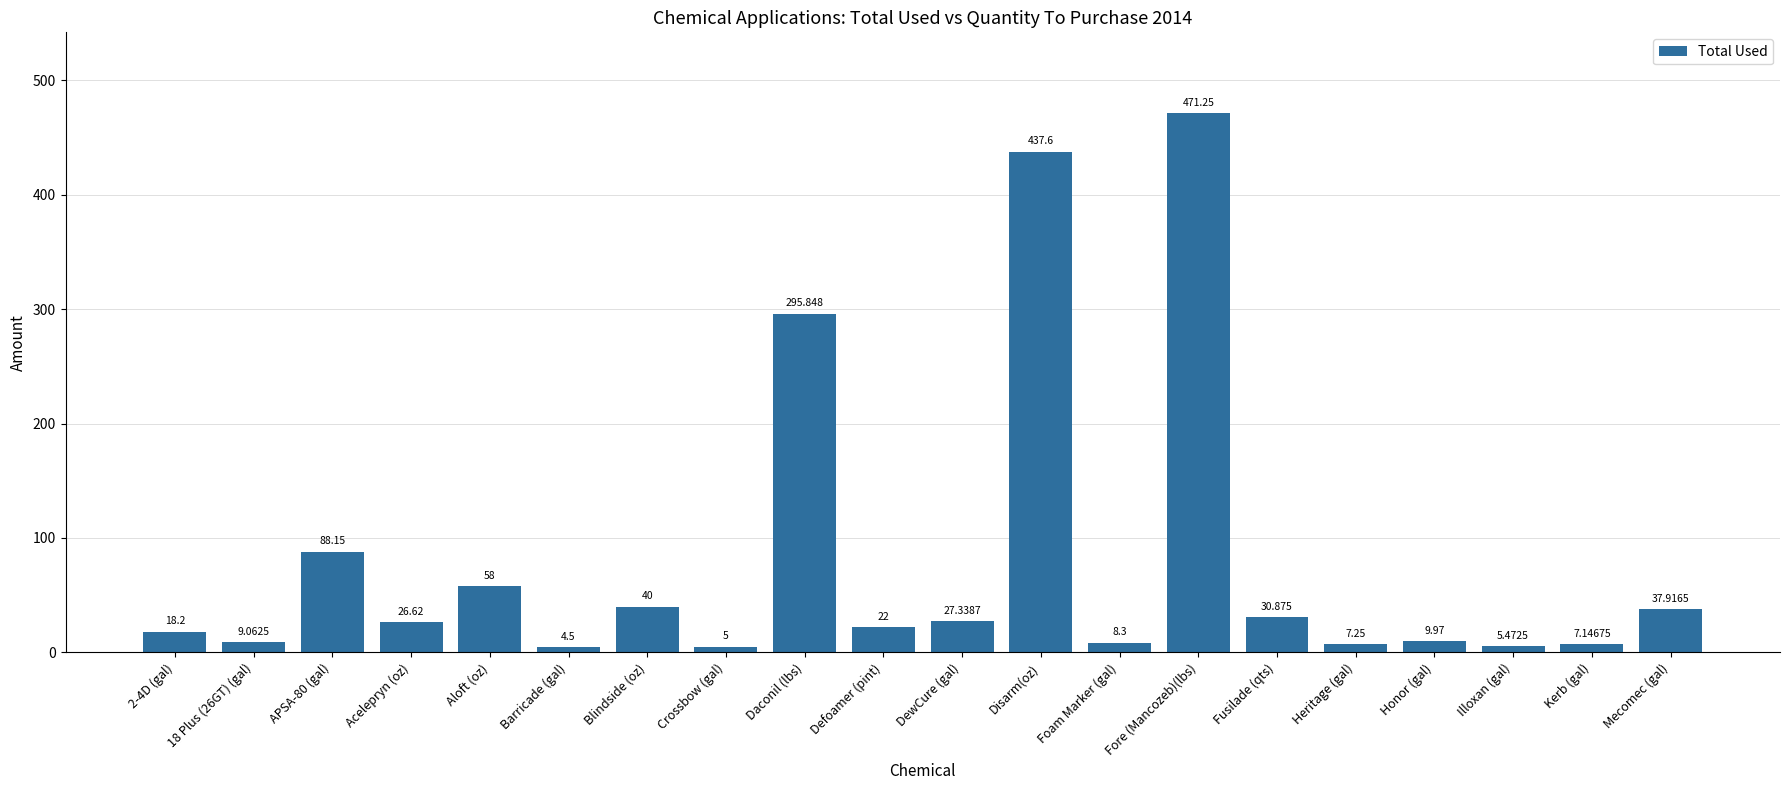

What position from the left is Illoxan (gal)?

18